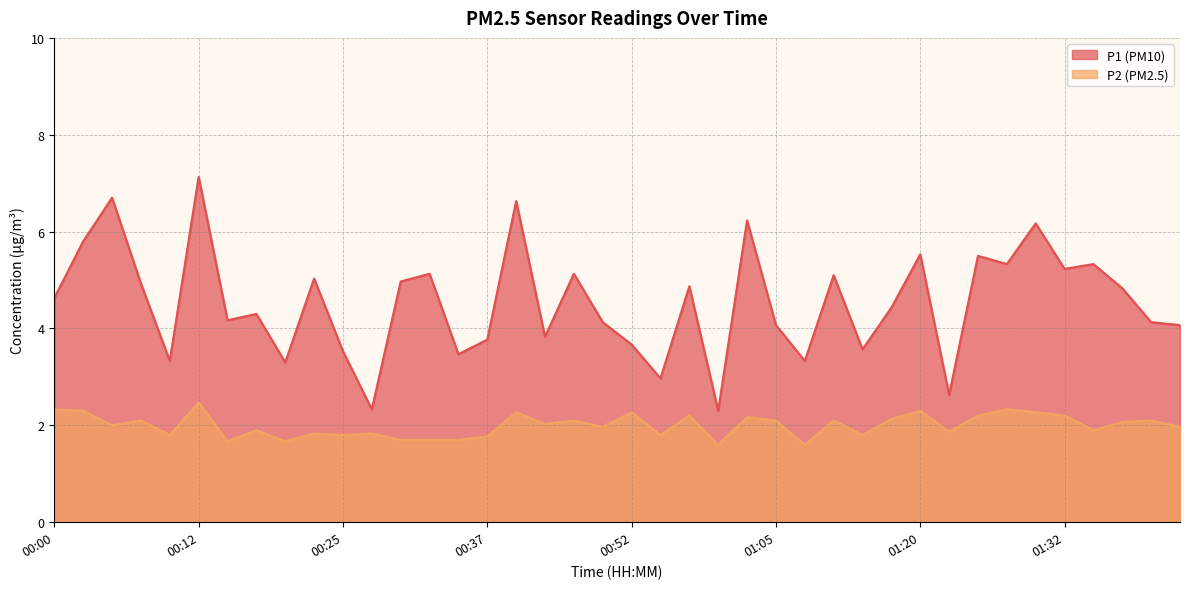

List the labels in order of P1 value, largest first.

00:12, 00:05, 00:40, 01:02, 01:30, 00:02, 01:20, 01:25, 01:27, 01:35, 01:32, 00:32, 00:47, 01:10, 00:22, 00:30, 00:07, 00:57, 01:37, 00:00, 01:18, 00:17, 00:15, 00:50, 01:40, 01:05, 01:42, 00:42, 00:37, 00:52, 01:12, 00:25, 00:35, 00:10, 01:07, 00:20, 00:55, 01:22, 00:27, 01:00